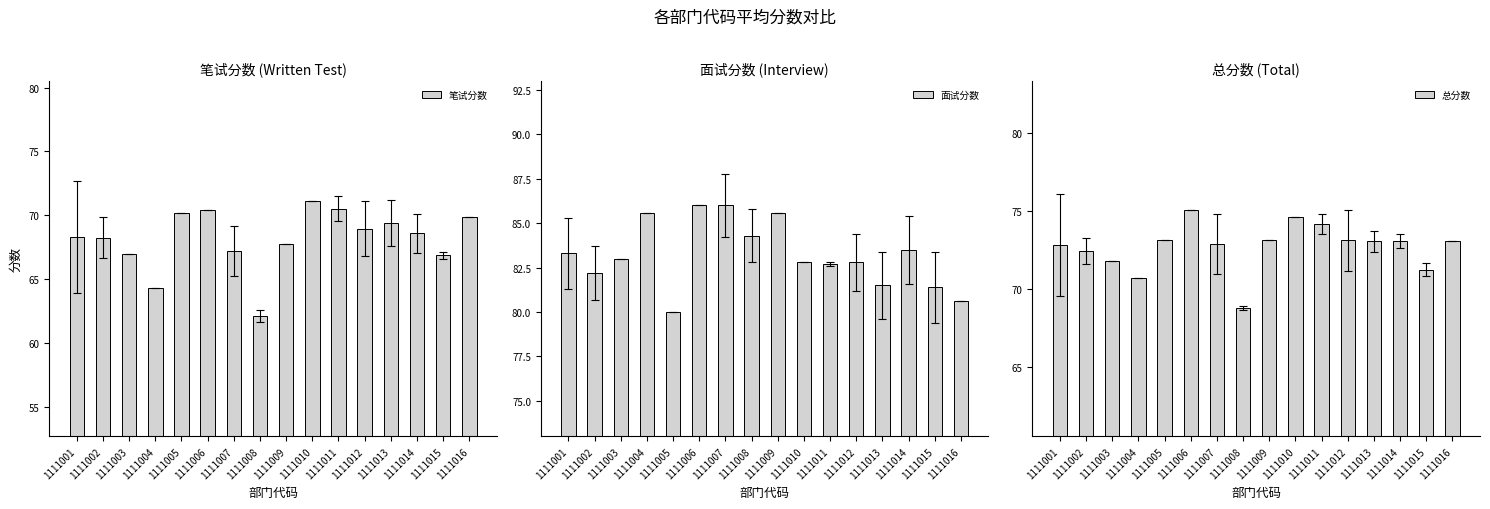

List the labels in order of 总分数 value, smallest first.

1111008, 1111004, 1111015, 1111003, 1111002, 1111001, 1111007, 1111013, 1111014, 1111016, 1111012, 1111005, 1111009, 1111011, 1111010, 1111006